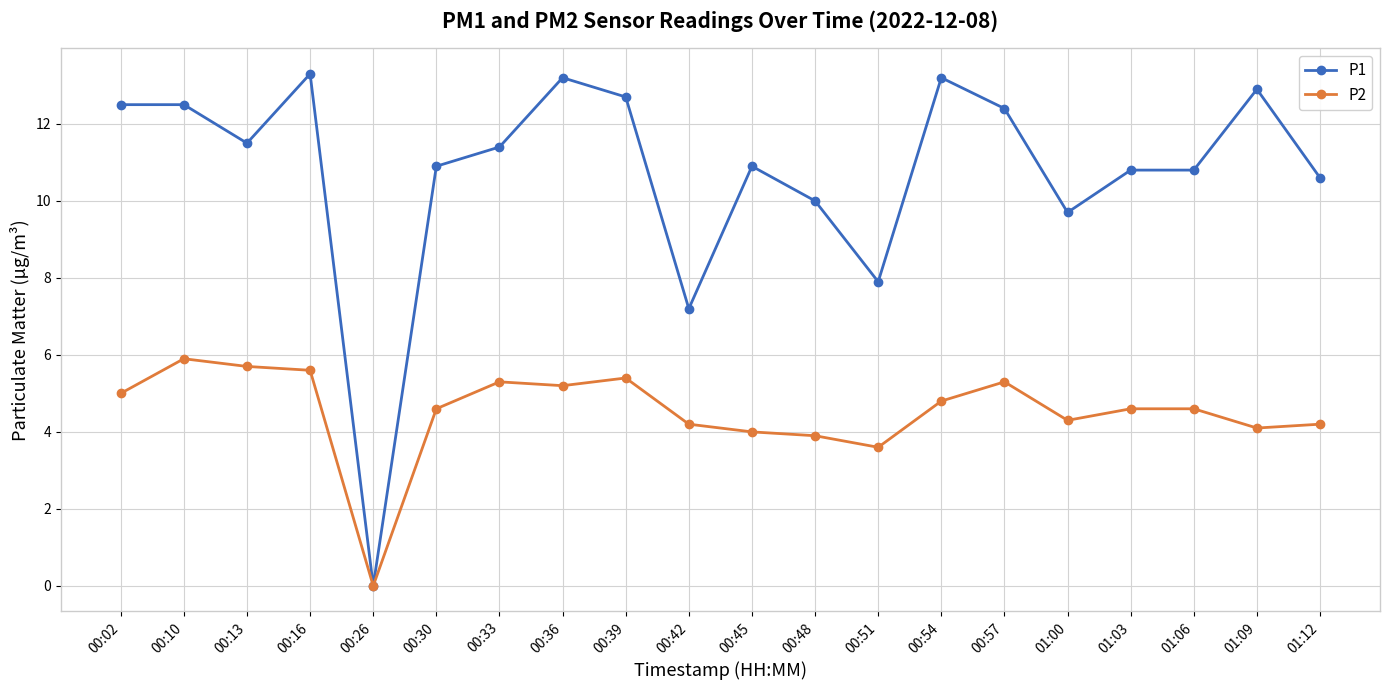

True or false: P2 has a value of 7.1 at 00:54.

False